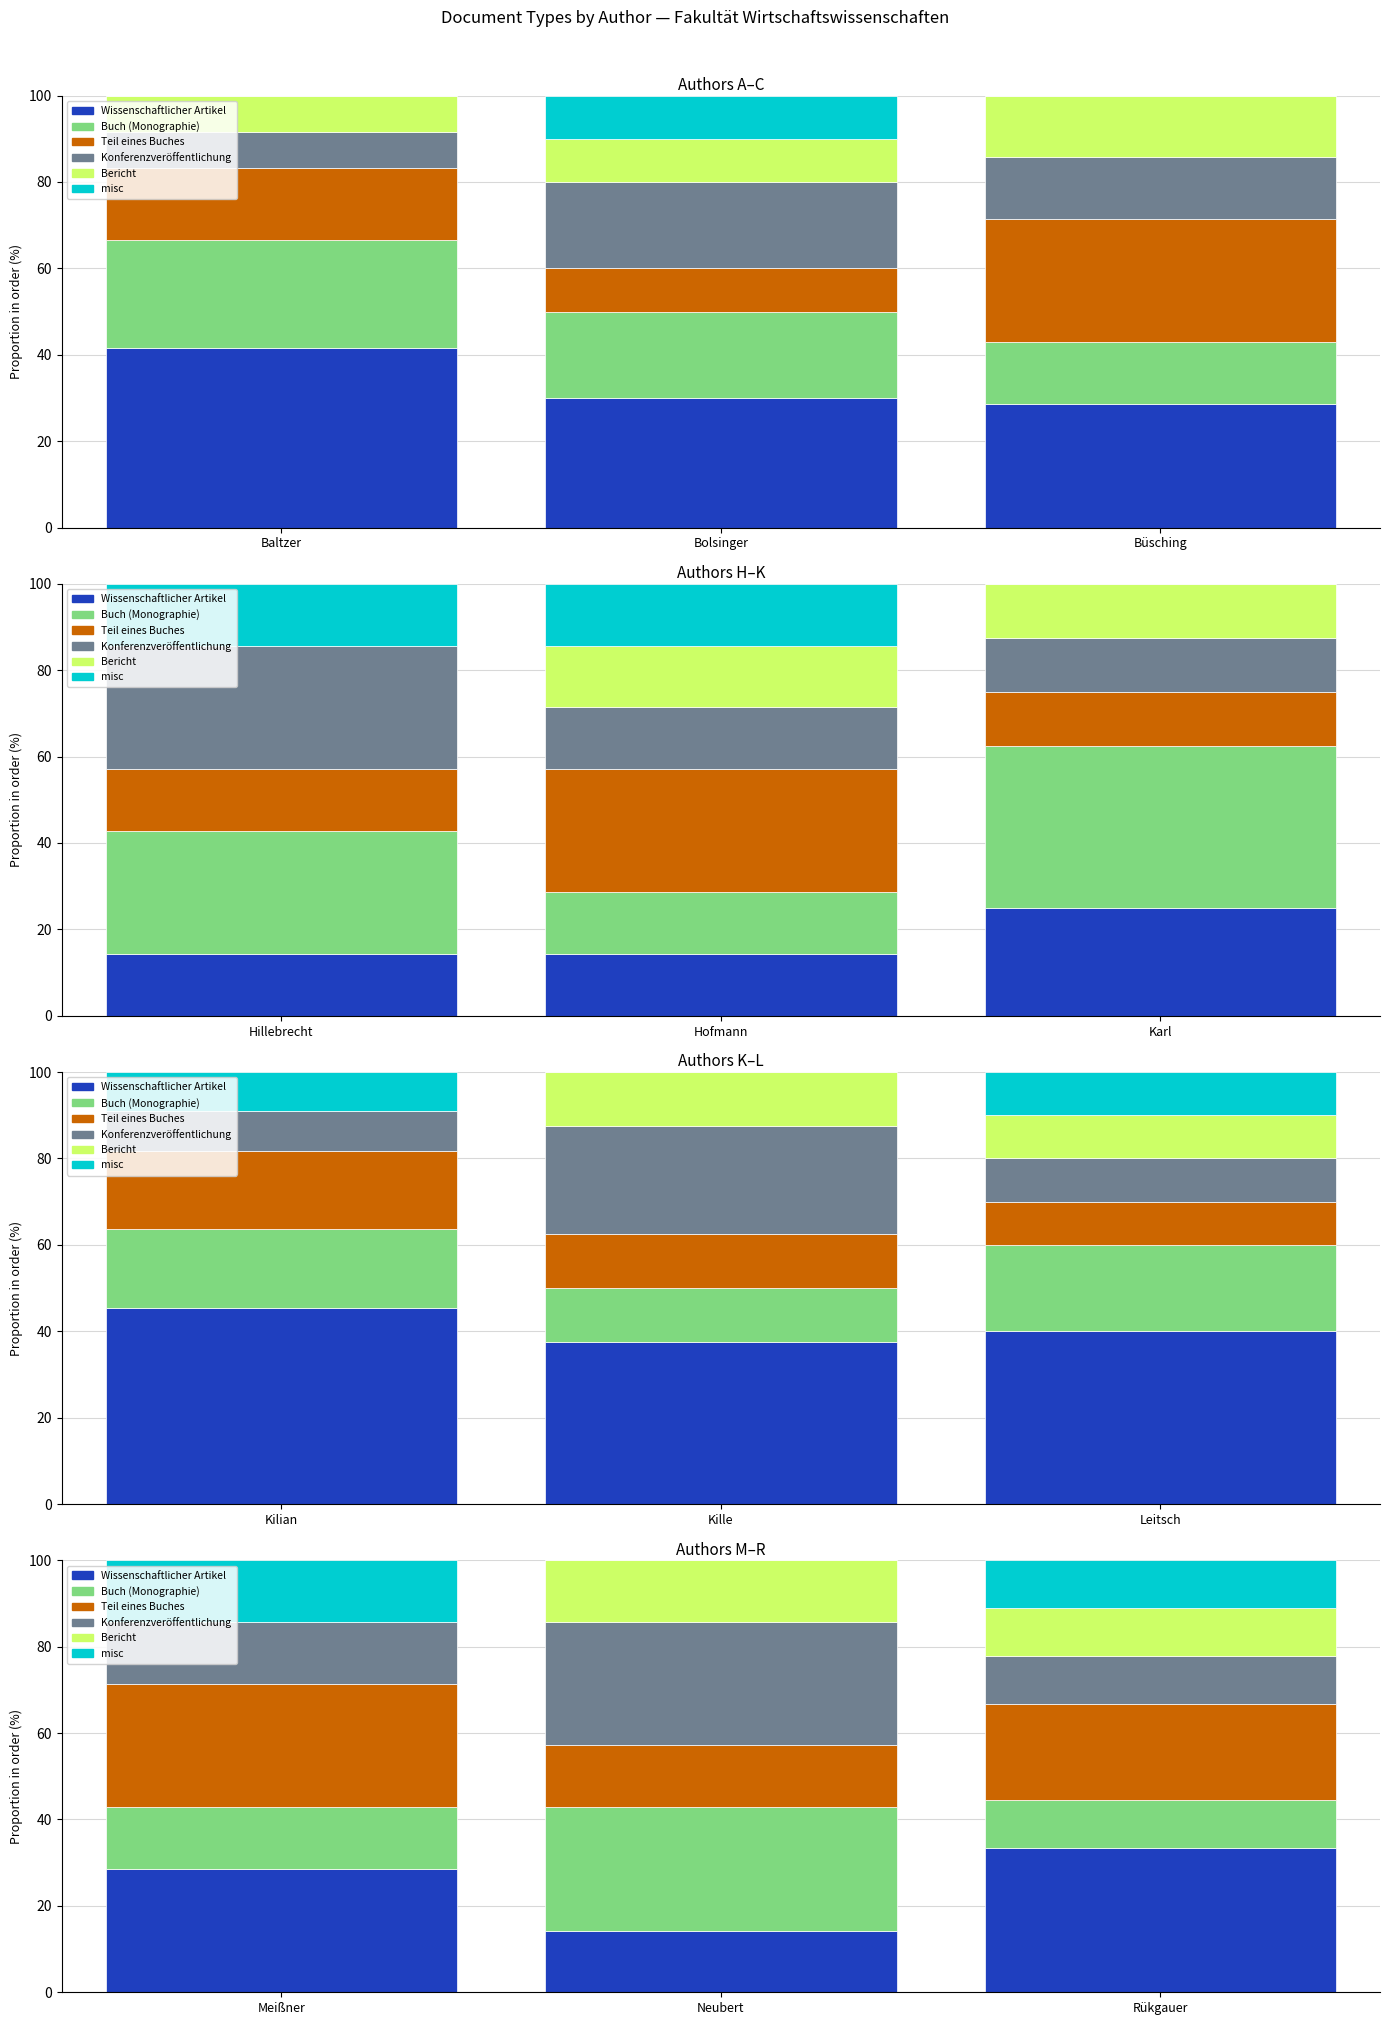

Between Meißner and Neubert, which series saw the biggest shift?

Konferenzveröffentlichung